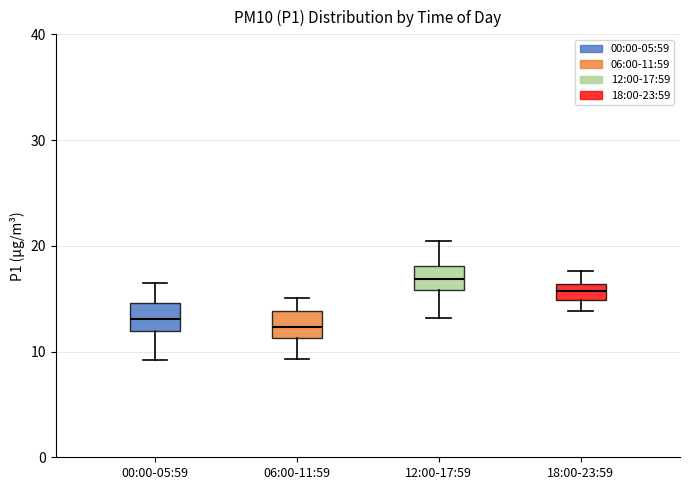

Where does the upper whisker of the box for 06:00-11:59 end on the y-axis? The values are not printed on the chart, so give them approximately, as read against the axis.

15